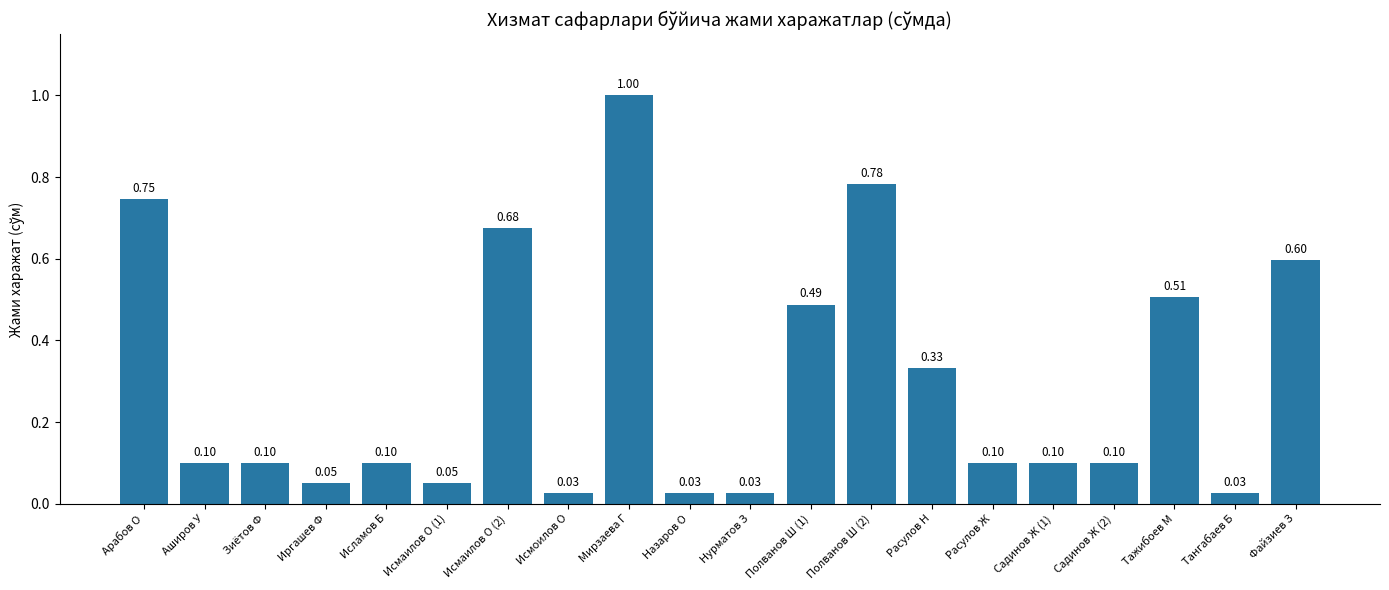

What is the label of the 15th bar from the left?

Расулов Ж